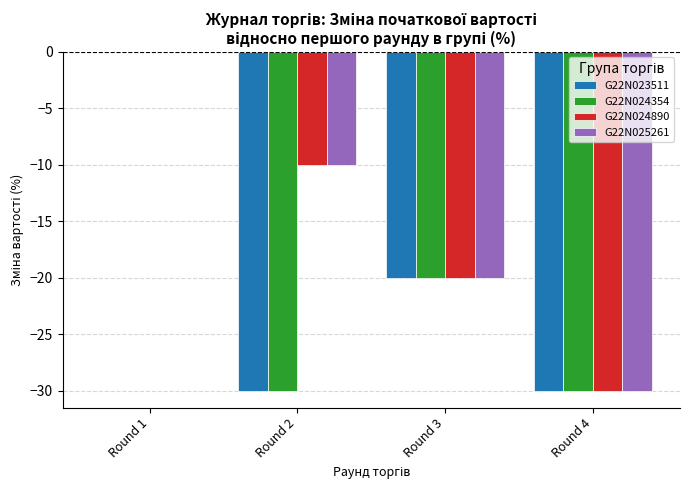

How many data points in G22N025261 are above -9?

1